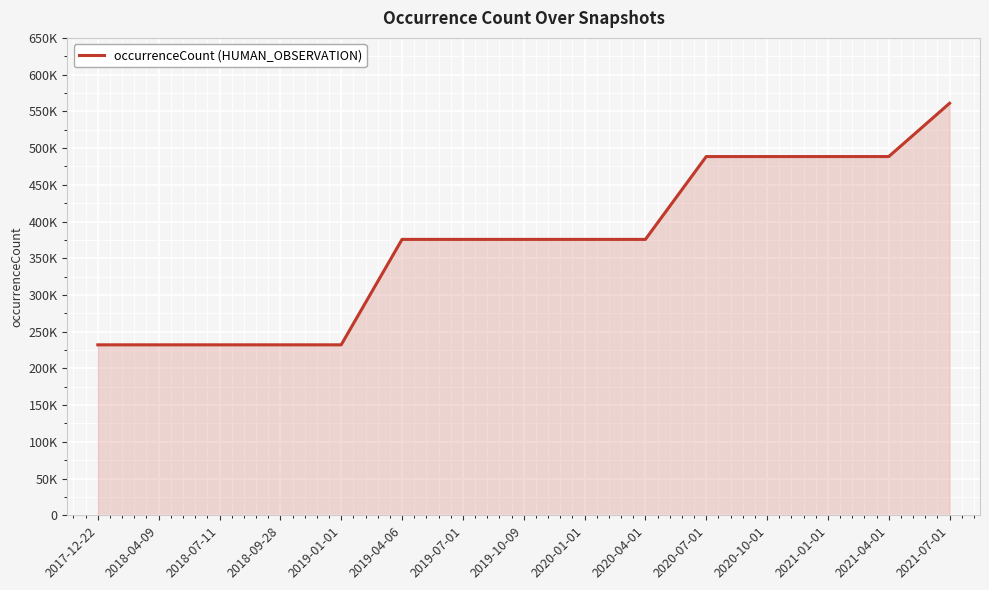

Which label corresponds to the smallest value in the chart?

2017-12-22